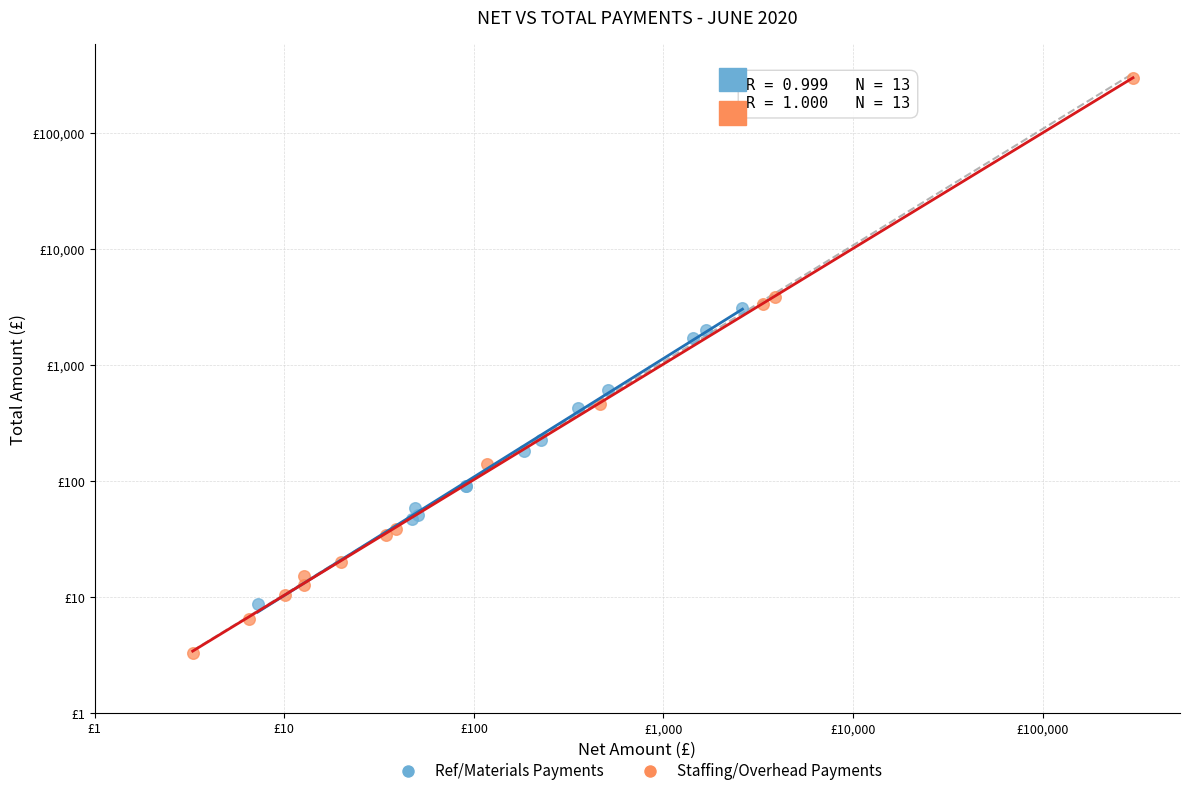

What are all the series names shown in the legend?

Ref/Materials Payments, Staffing/Overhead Payments